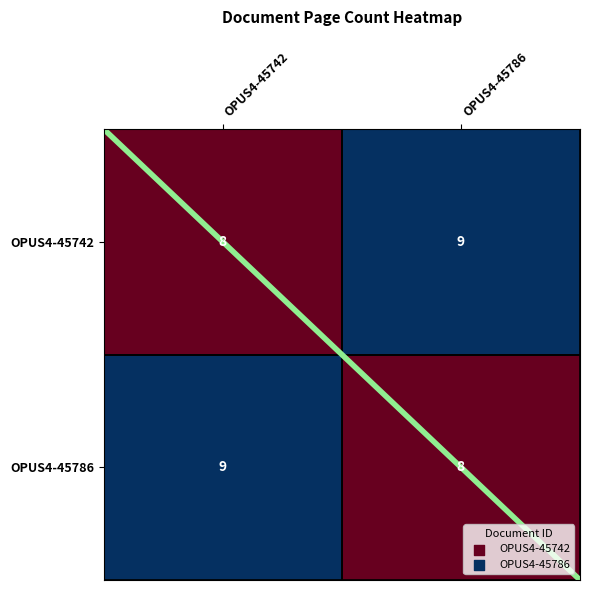

At which label does OPUS4-45786 reach its minimum?

OPUS4-45786